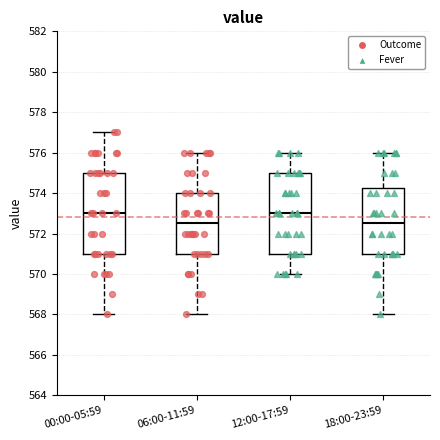

Reading left to right, read every box against the y-axis: the position of its median line, the range the box covers, and the ends of its whiskers. The values are not printed on the chart, so give them approximately, as read against the axis.

00:00-05:59: median 573.0, box 571.0 to 575.0, whiskers 568.0 to 577.0
06:00-11:59: median 572.6, box 571.0 to 574.0, whiskers 568.0 to 576.0
12:00-17:59: median 573.0, box 571.0 to 575.0, whiskers 570.0 to 576.0
18:00-23:59: median 572.6, box 571.0 to 574.2, whiskers 568.0 to 576.0